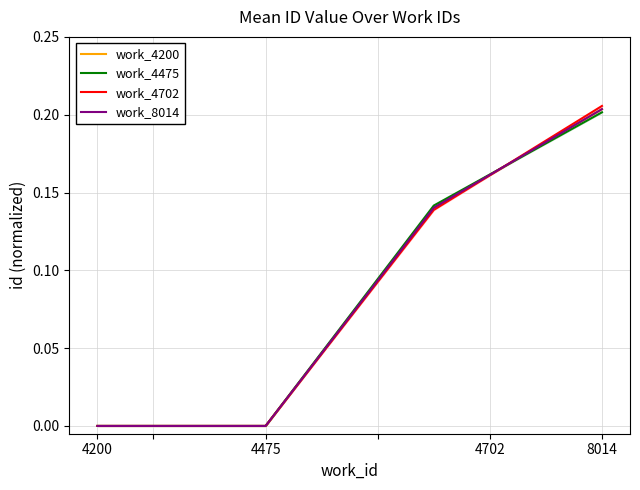

How many positive values does the work_4702 series have?

2